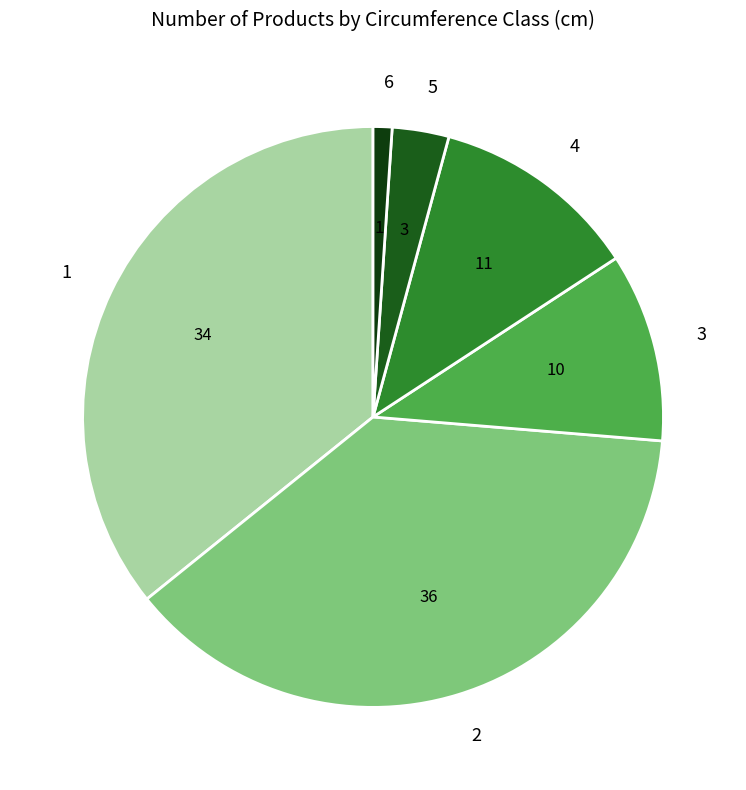

How many slices are in this pie chart?

6